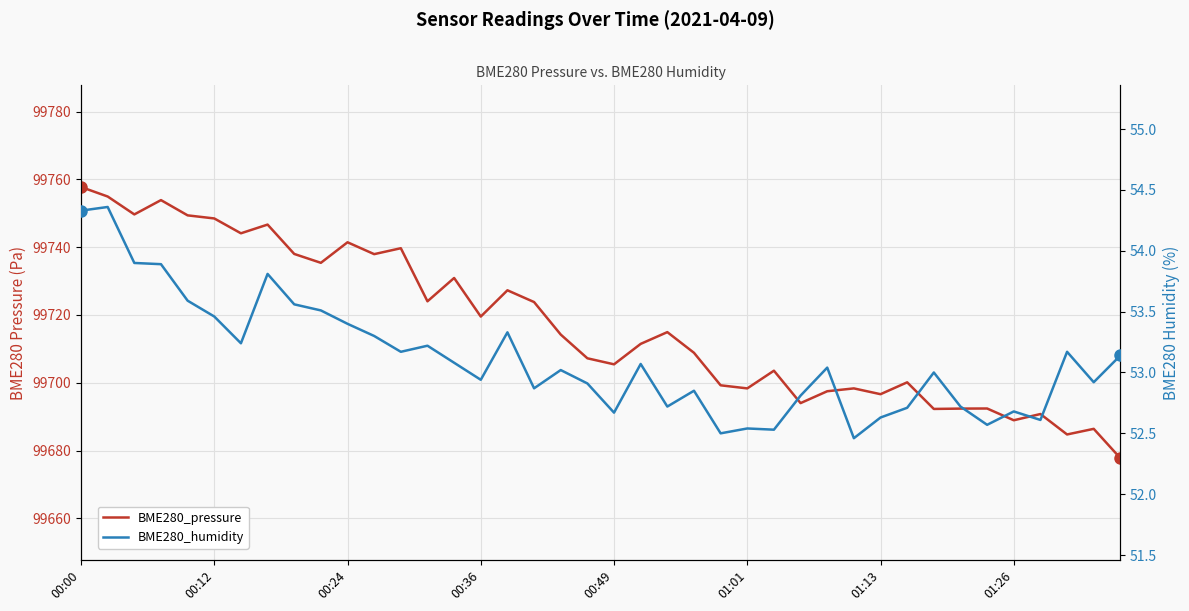

What position from the right is 24?

16